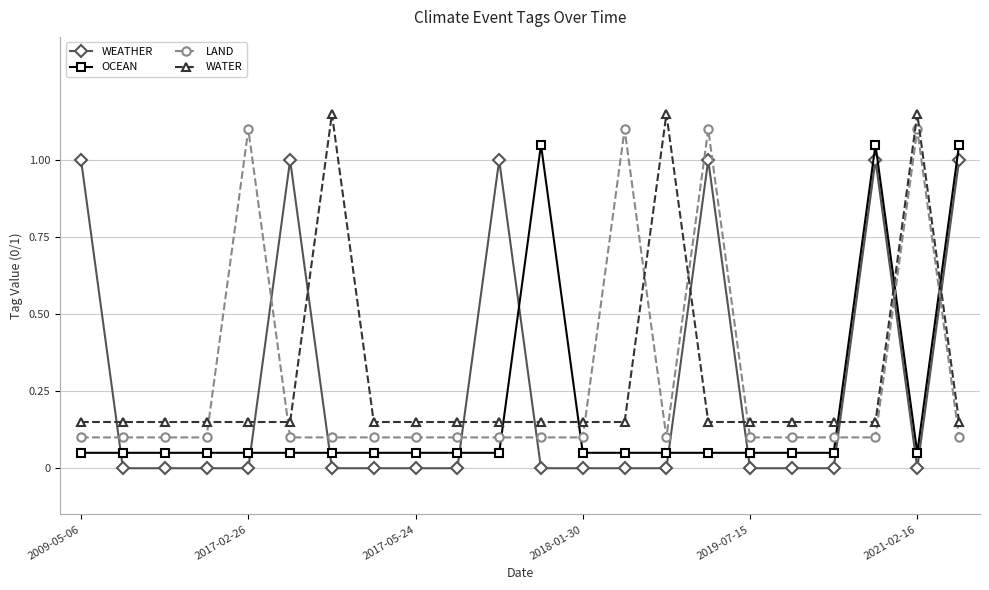

True or false: WATER has more than 0 interior local peaks.

True